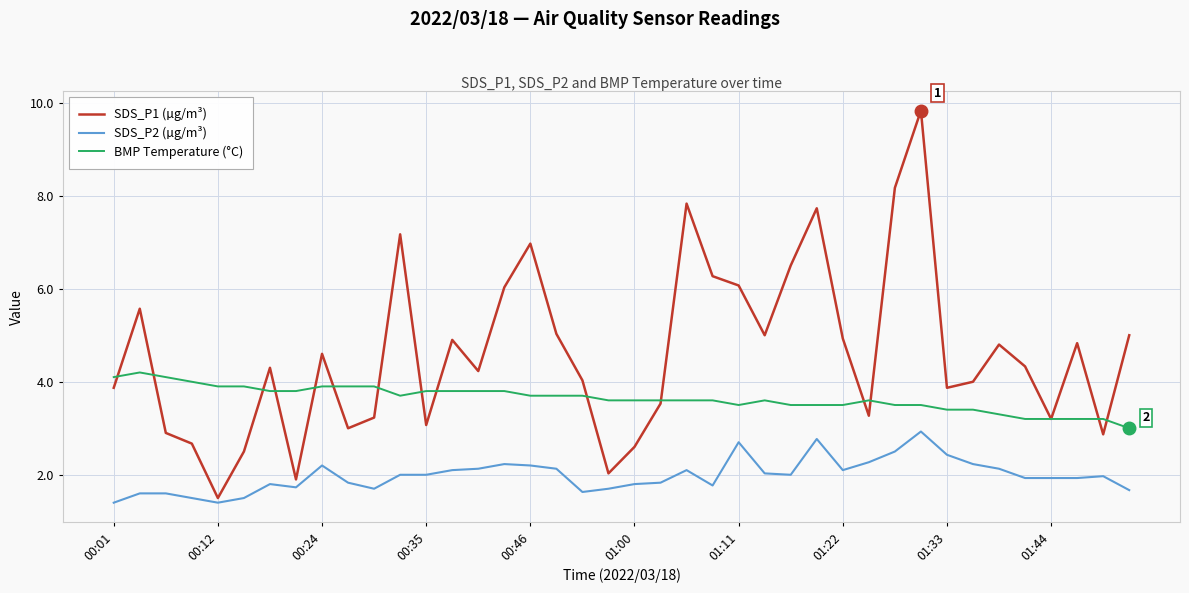

Which series has the largest range (max minus min)?

SDS_P1 (µg/m³)